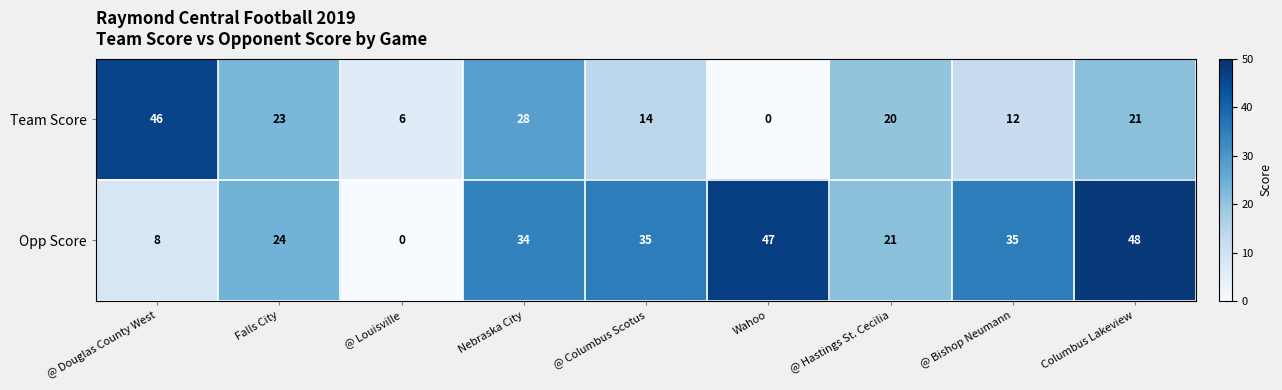

Reading right to left, what are all the values shown in this chart?

Team Score: 21	12	20	0	14	28	6	23	46
Opp Score: 48	35	21	47	35	34	0	24	8